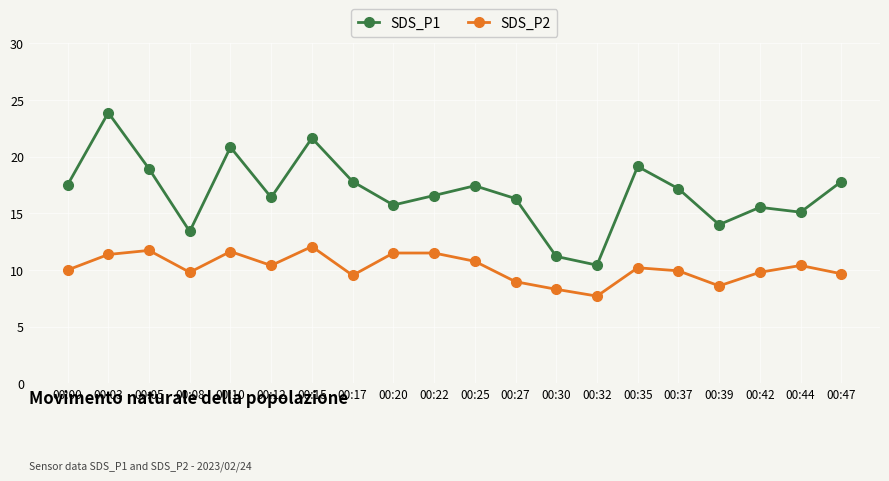

At which label is SDS_P1 closest to 17?

00:37